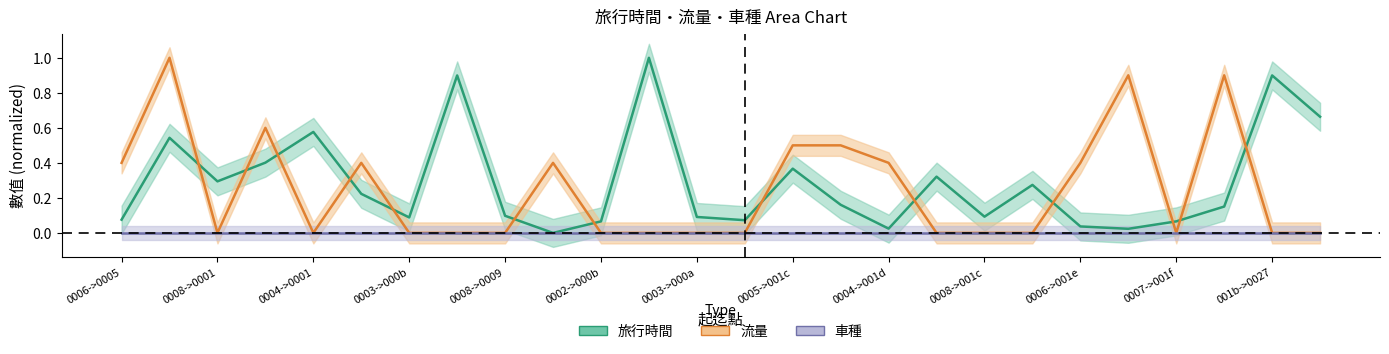

Does the chart display data point markers on the line(s)?

No